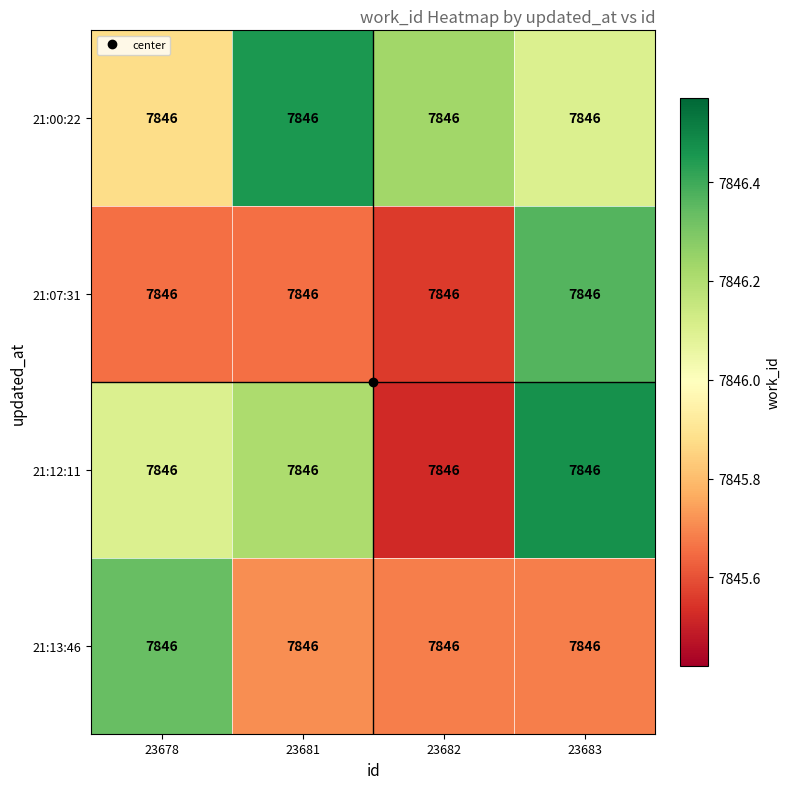

Between 23682 and 23681, which is larger?

23681